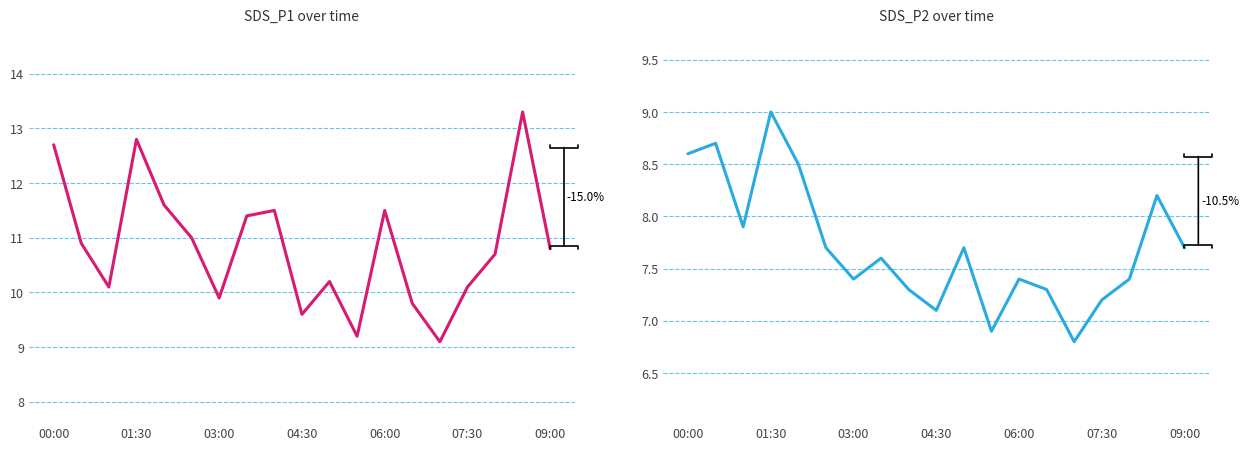

What position from the left is 07:30?

16